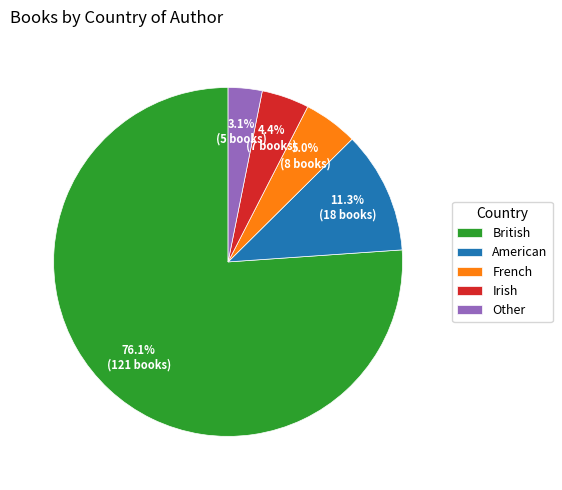

How much of the chart is everything except French?

95.0%